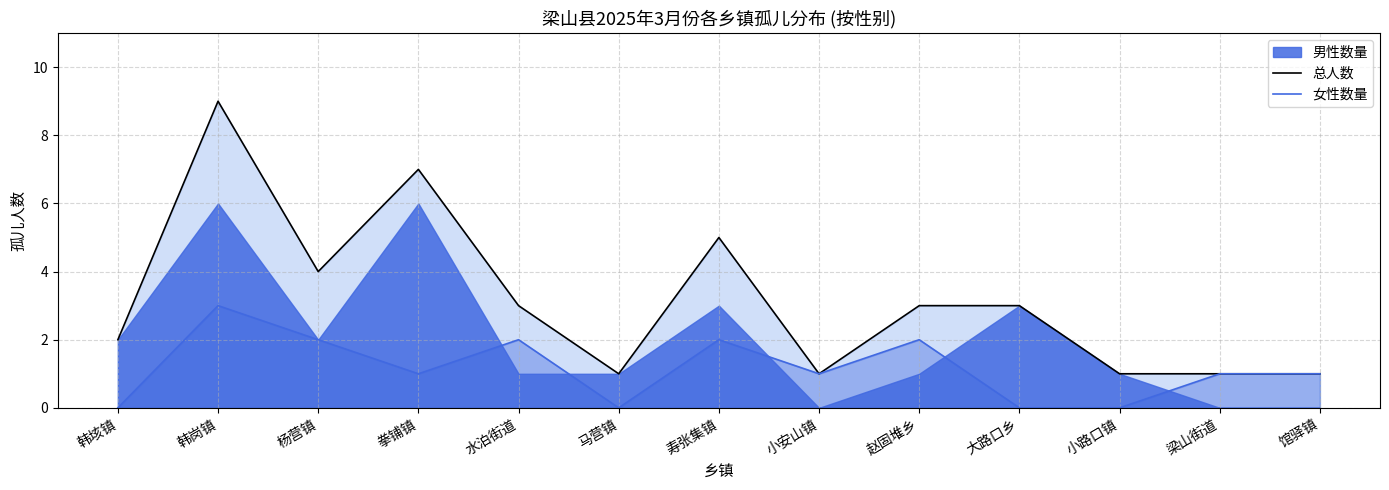

Where is the first local minimum for 总人数?

杨营镇